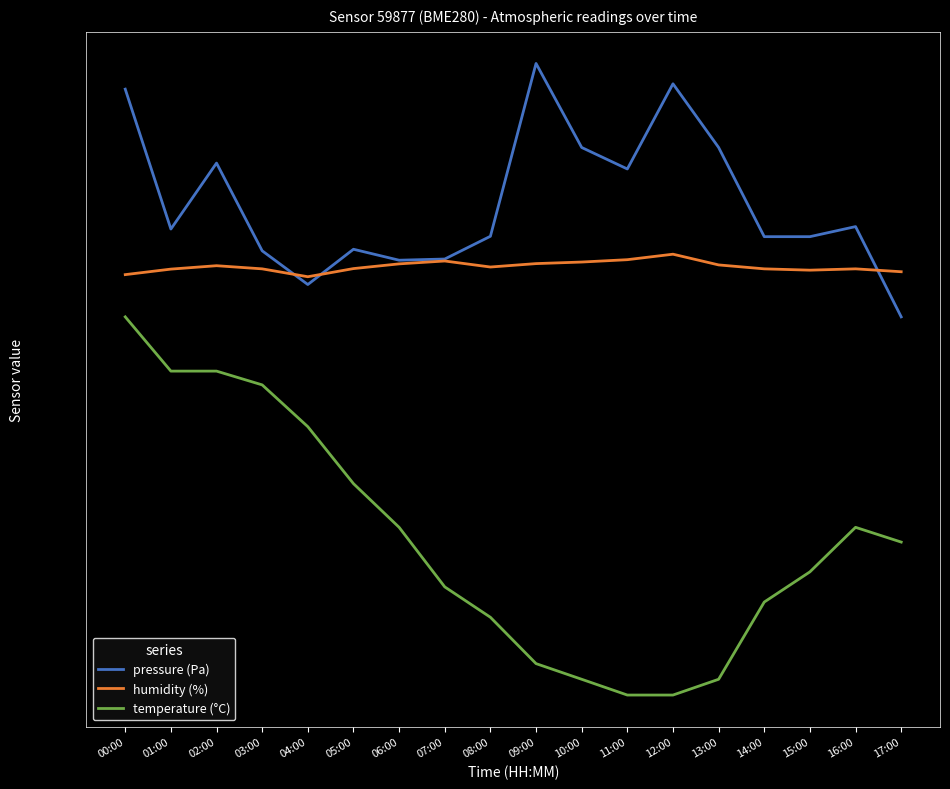

What is the label of the 17th point from the left?

16:00